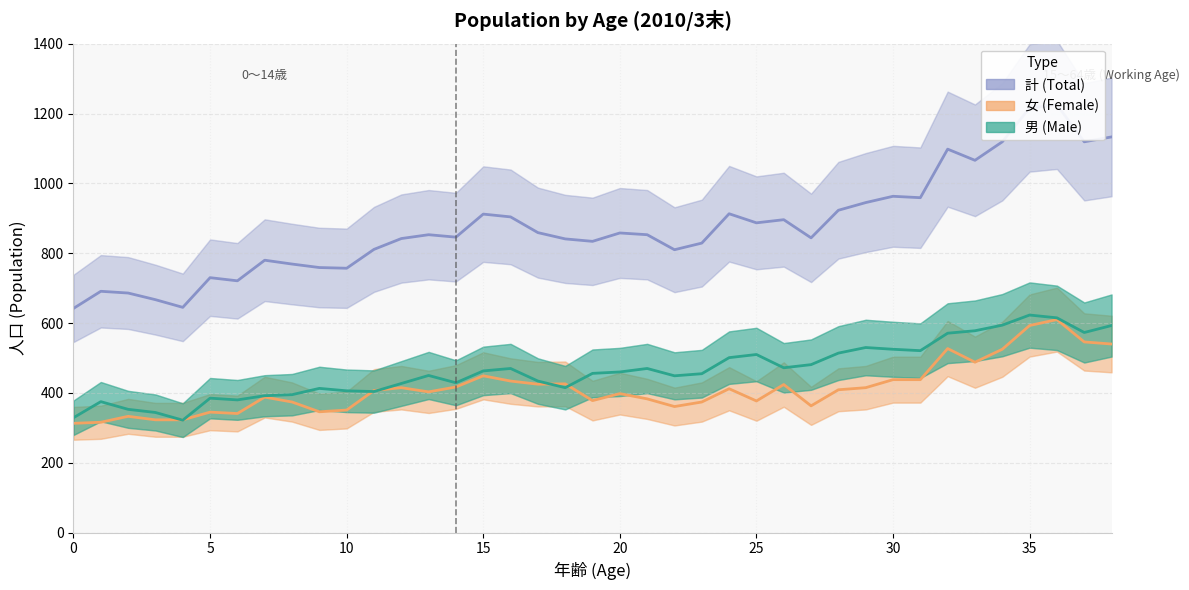

Where is 男 (Male) nearest to the value 472?

26